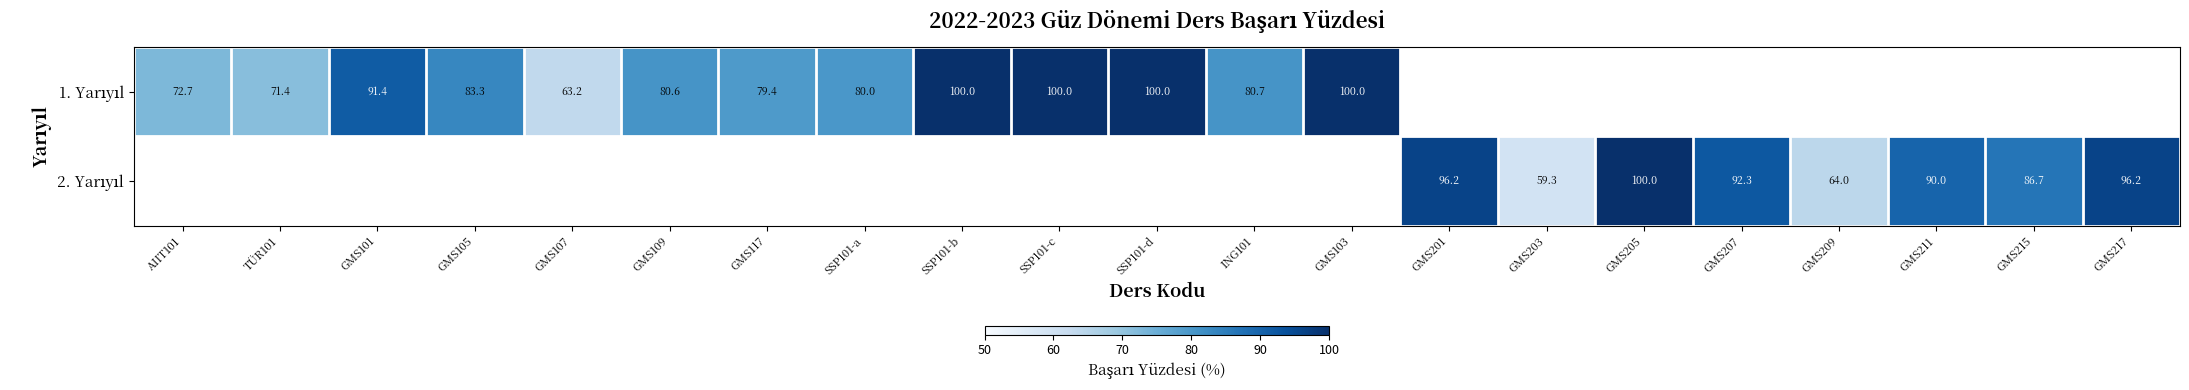

Which category has the highest value across all series?

SSP101-b